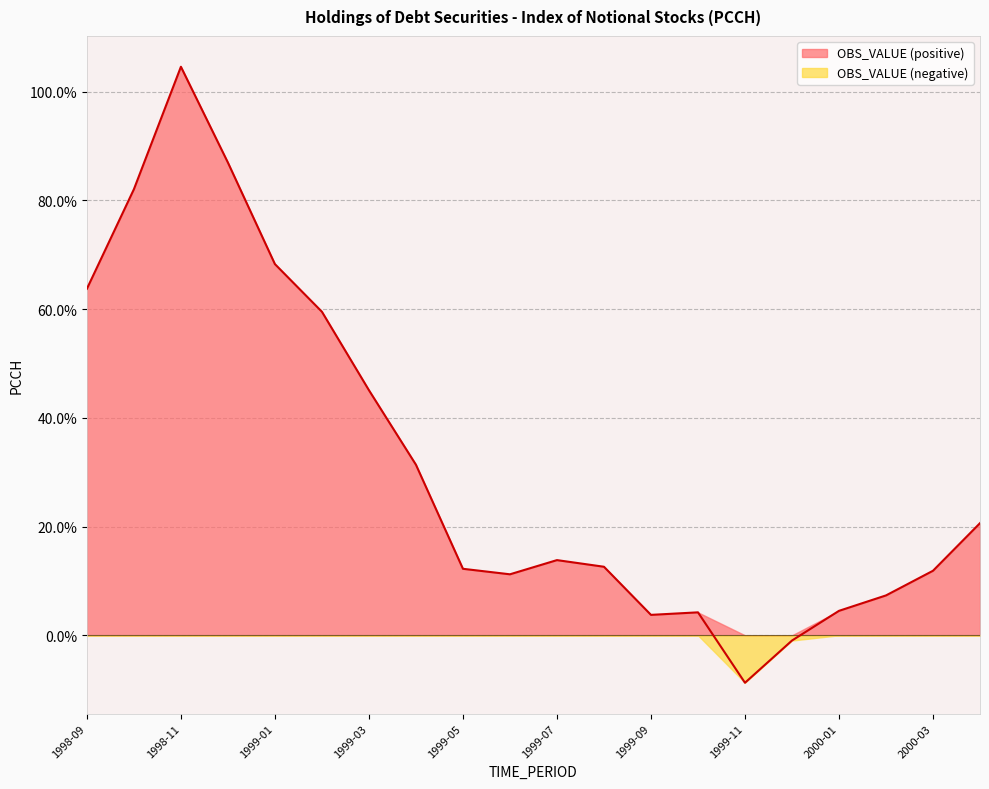

At which label is the value closest to 47?

1999-03